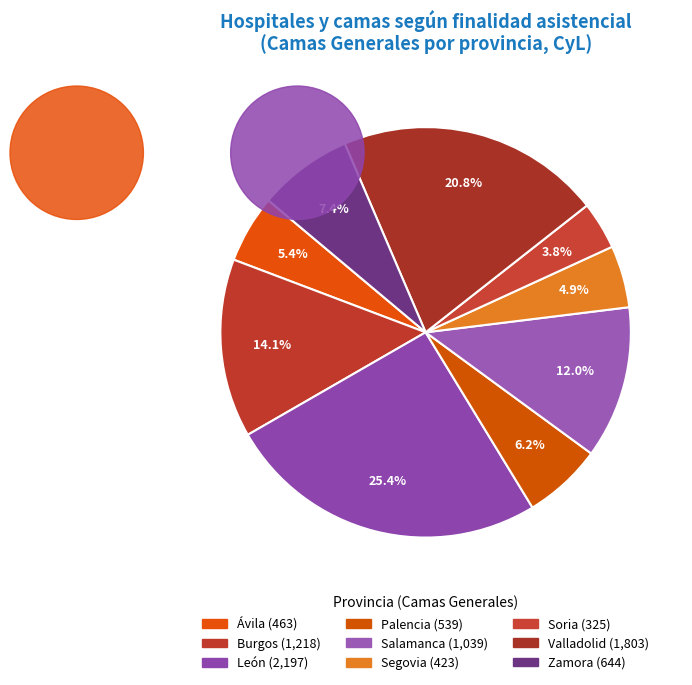

What is the change in value from Burgos to Valladolid?

+585